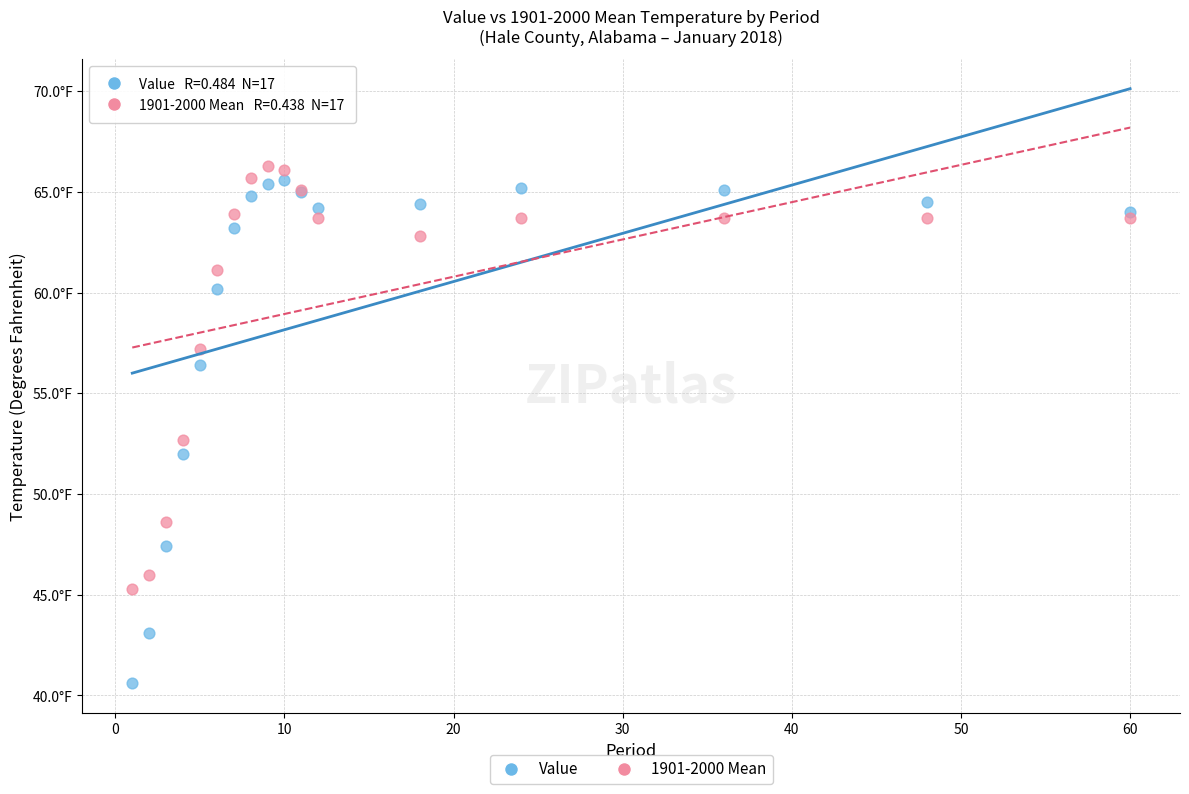

Which series has the largest Y range (max minus min)?

Value